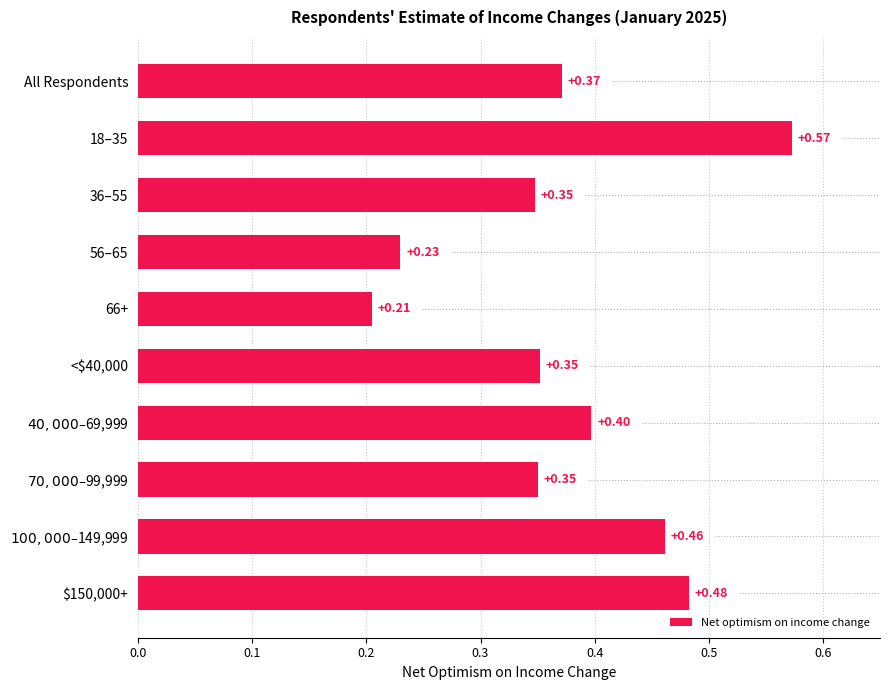

Between 66+ and 18–35, which is larger?

18–35